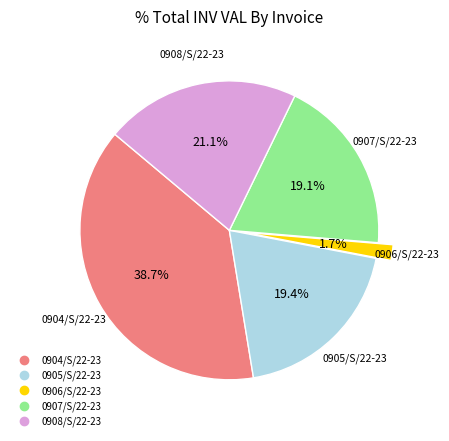

To the nearest percent, what is the combined percentage of 0908/S/22-23 and 0907/S/22-23?

40%